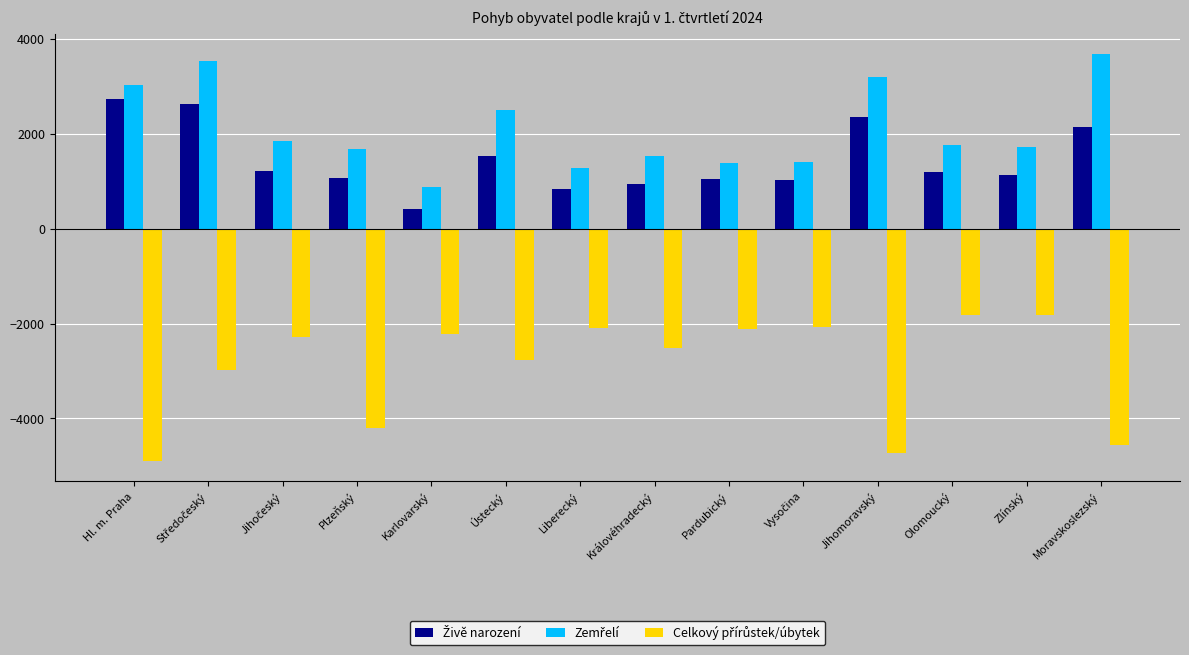

Count the number of data series in this chart.

3